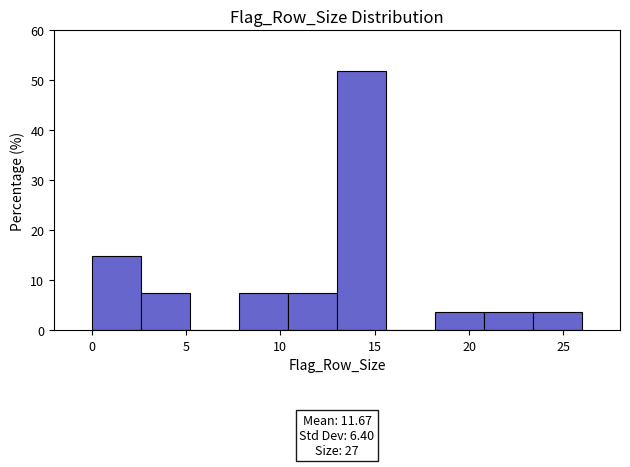

Which range on the x-axis has the tallest bar?

13.0 to 15.6